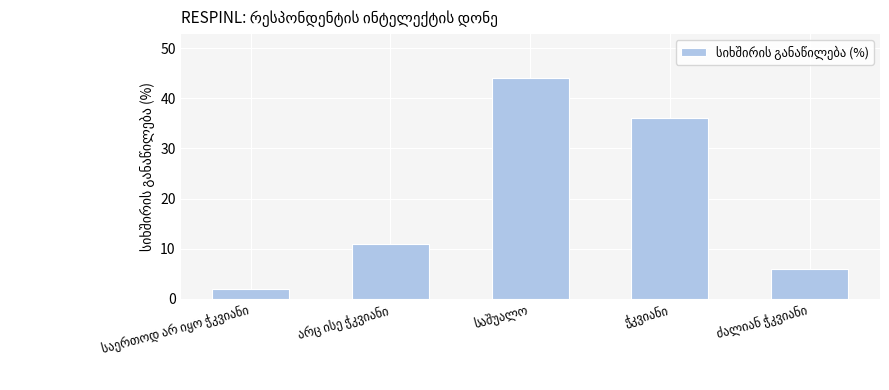

What is the sum of all values?

99